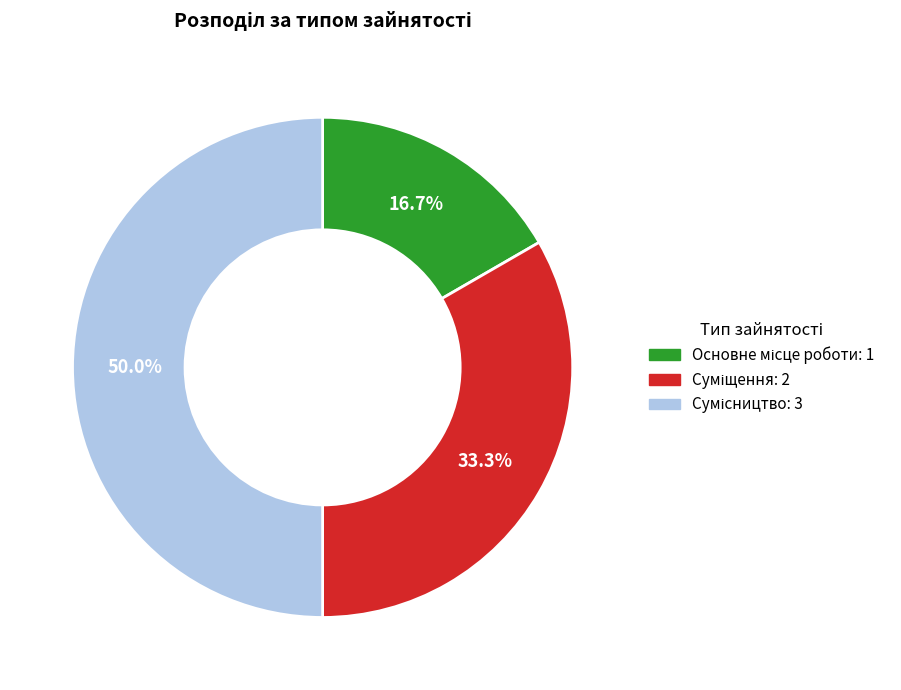

Is there any slice that represents more than half of the pie?

No